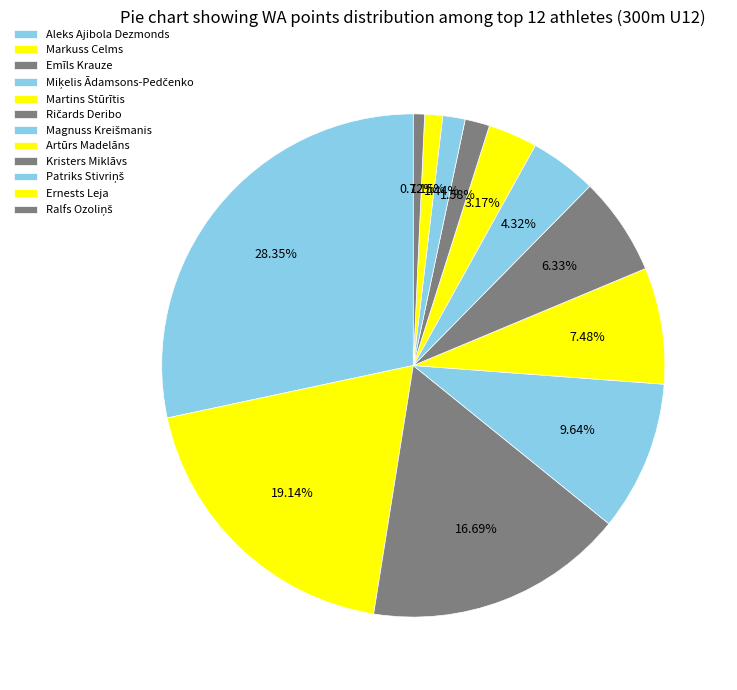

How many segments does this pie chart have?

12